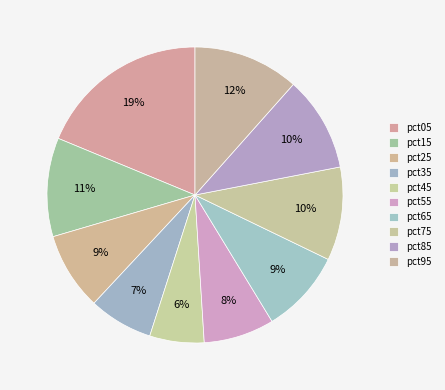

Count the number of slices in the pie.

10